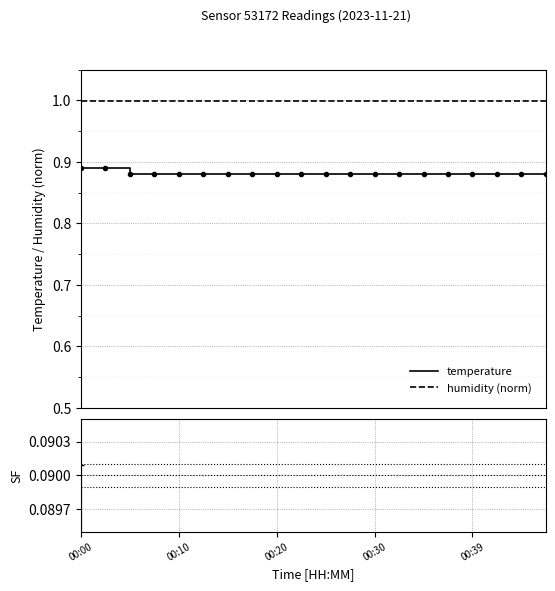

True or false: humidity (norm) and temperature intersect in this chart.

False